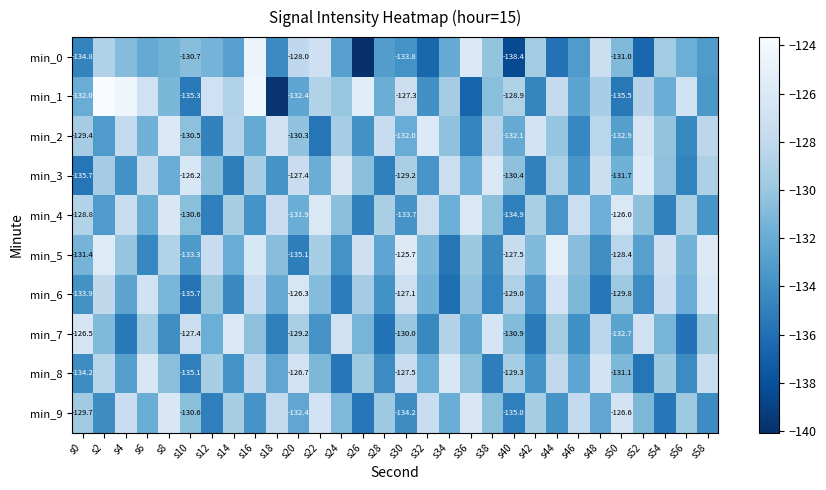

The min_7 series shows -127.4 at s10. True or false?

True